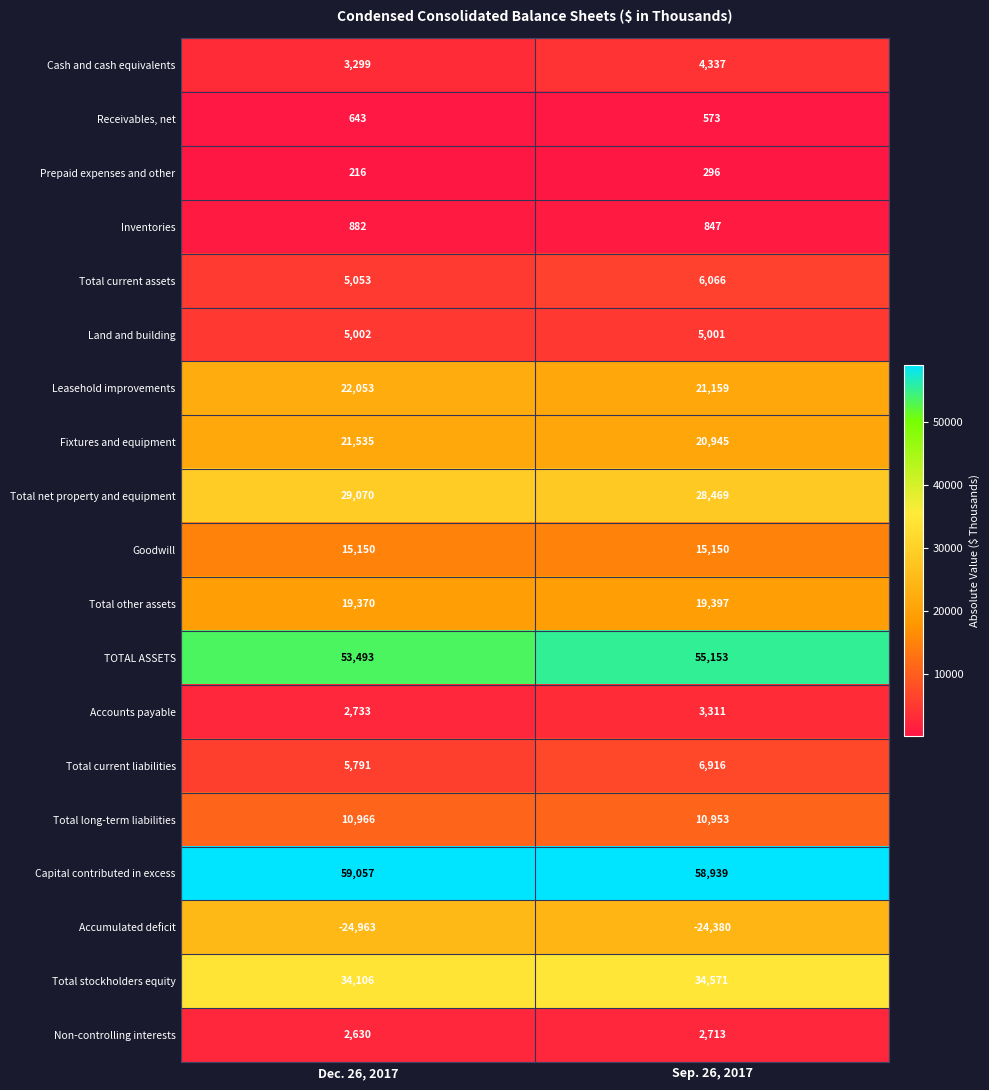

What is the average value of the Leasehold improvements series?

21606